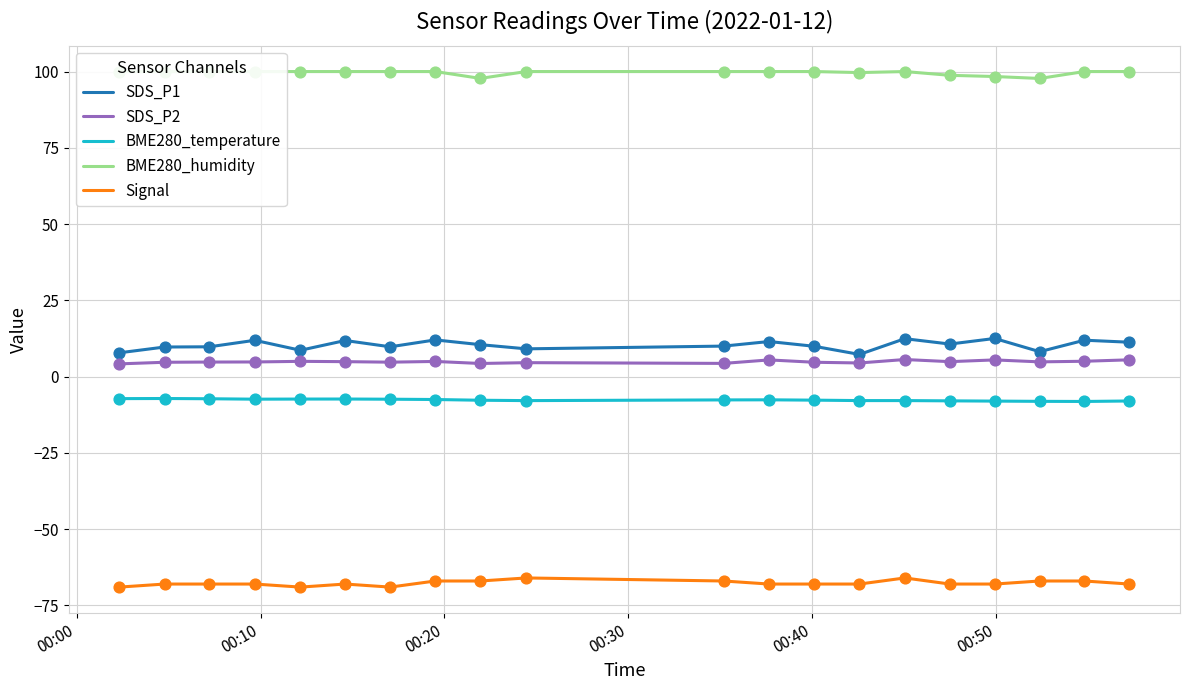

Which series reaches the maximum Y coordinate?

BME280_humidity